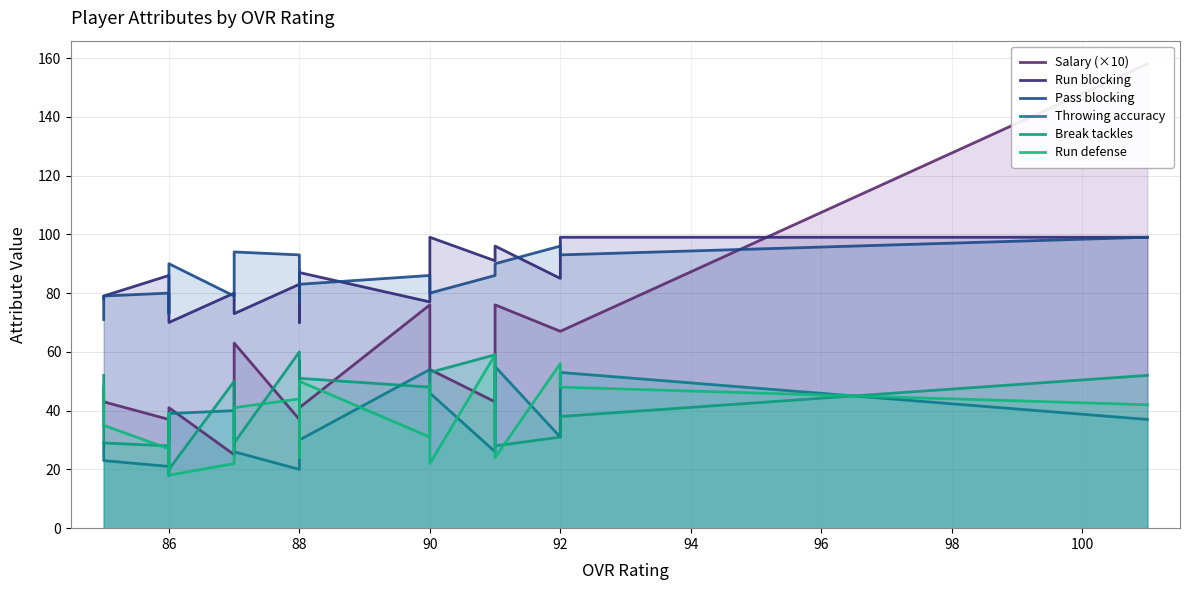

What is the difference between the maximum and minimum values in the Break tackles series?

42